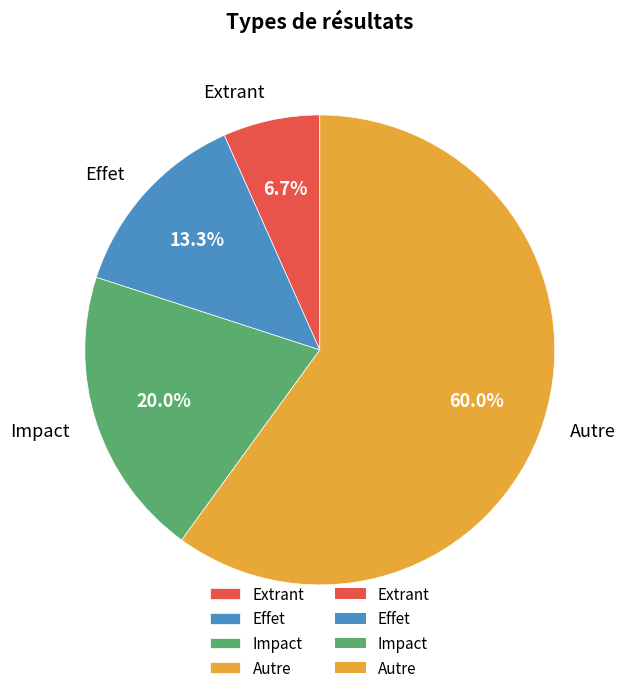

What percentage do Effet and Extrant together represent?

20.0%